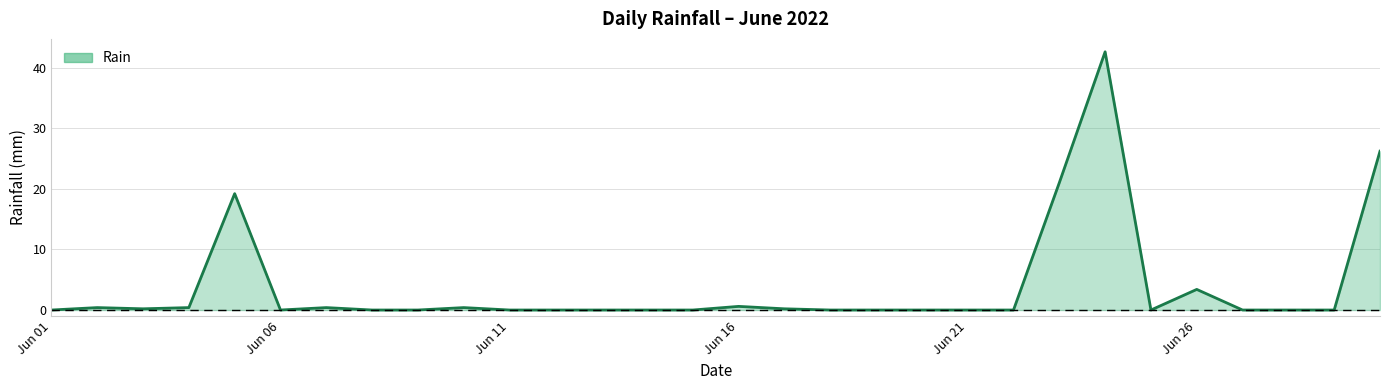

What is the difference between the maximum and minimum values?

42.6